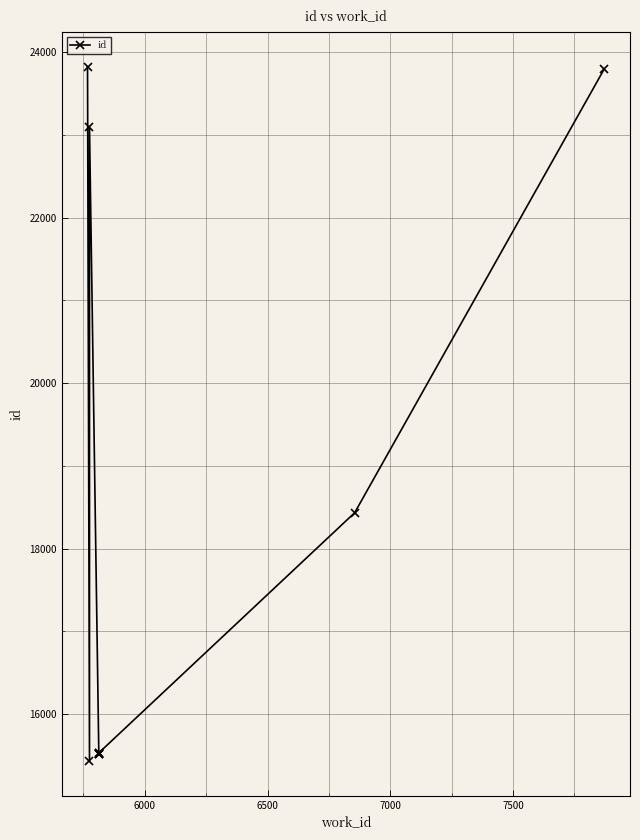

True or false: the data has more than 1 interior local peaks.

False